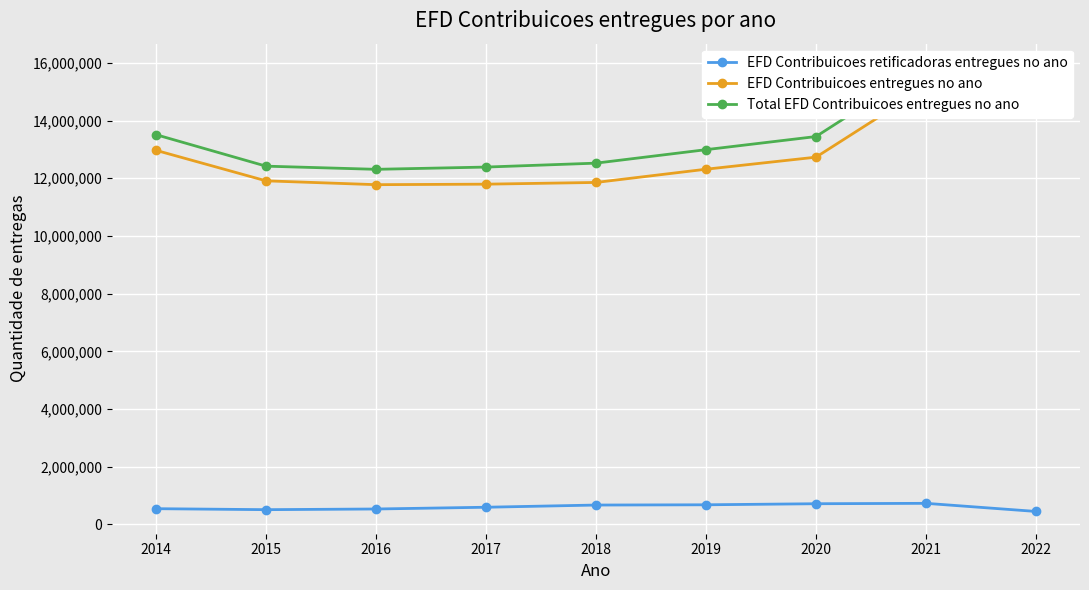

What is the maximum value shown in the chart?

15895692